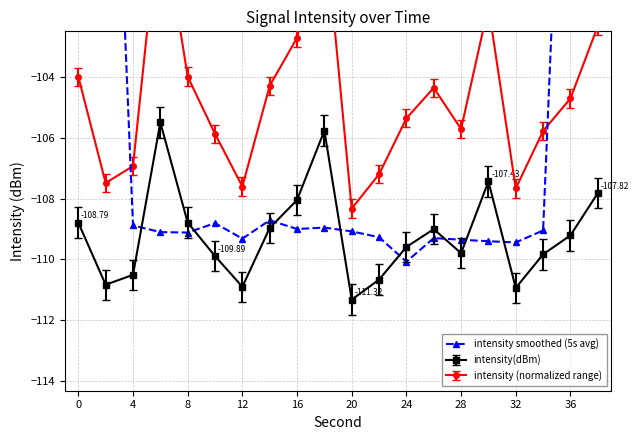

What is the sum of all values?

-2052.9